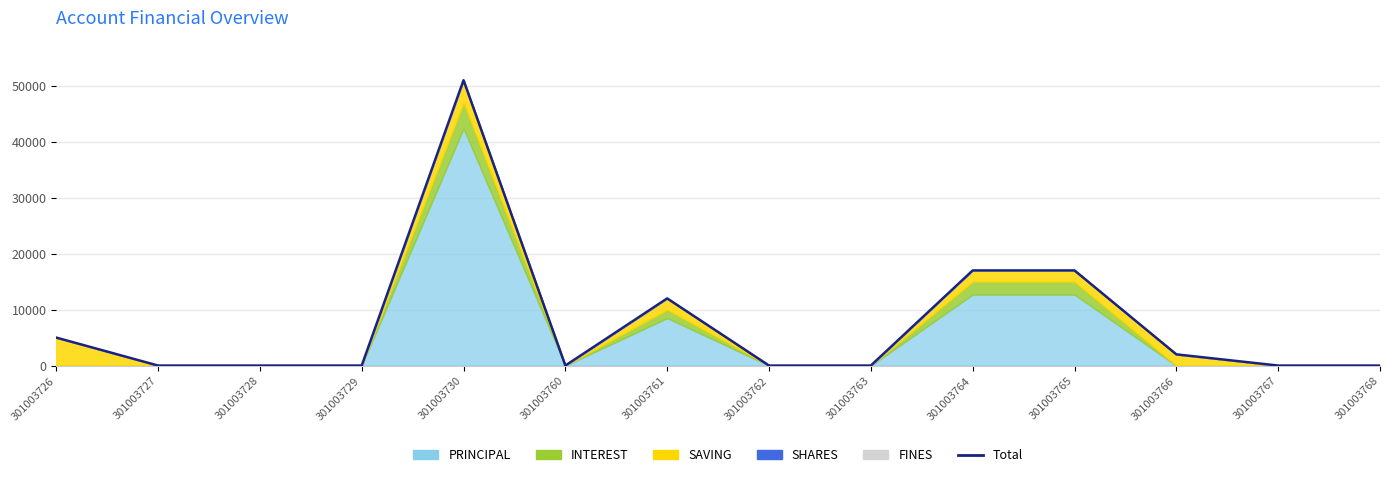

What is the difference between the values at 301003730 and 301003764?

34000